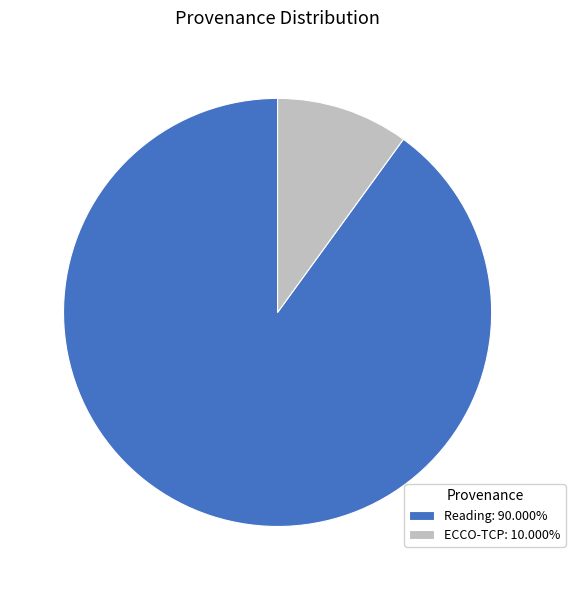

How many slices are in this pie chart?

2